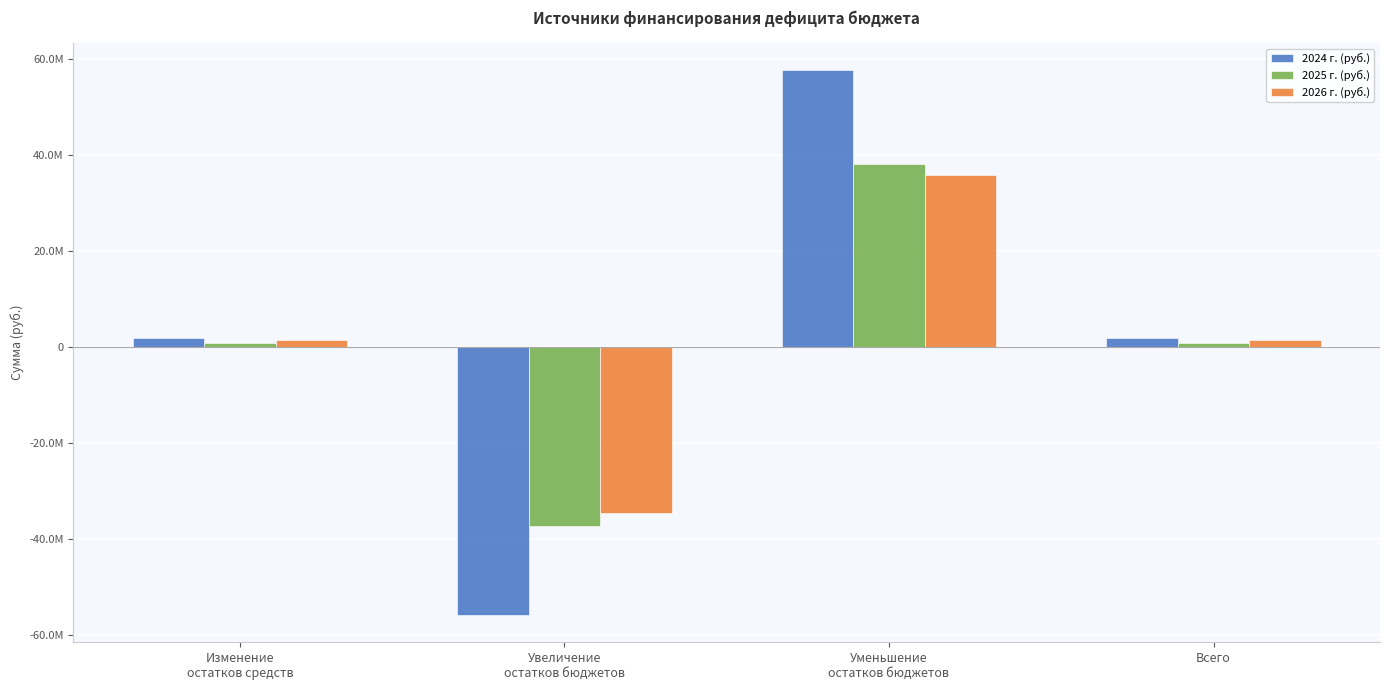

Which category has the highest value across all series?

Уменьшение
остатков бюджетов